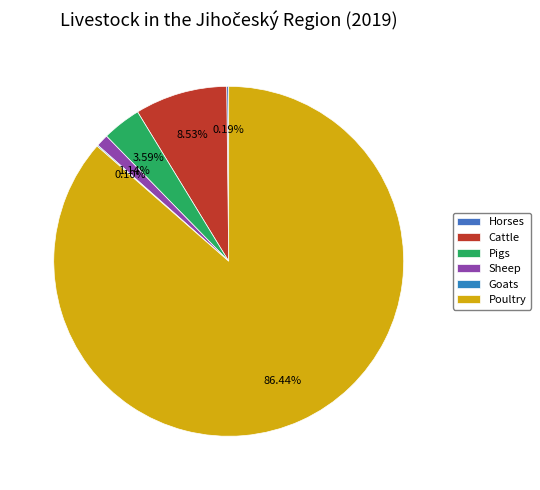

Which slice is the smallest?

Goats